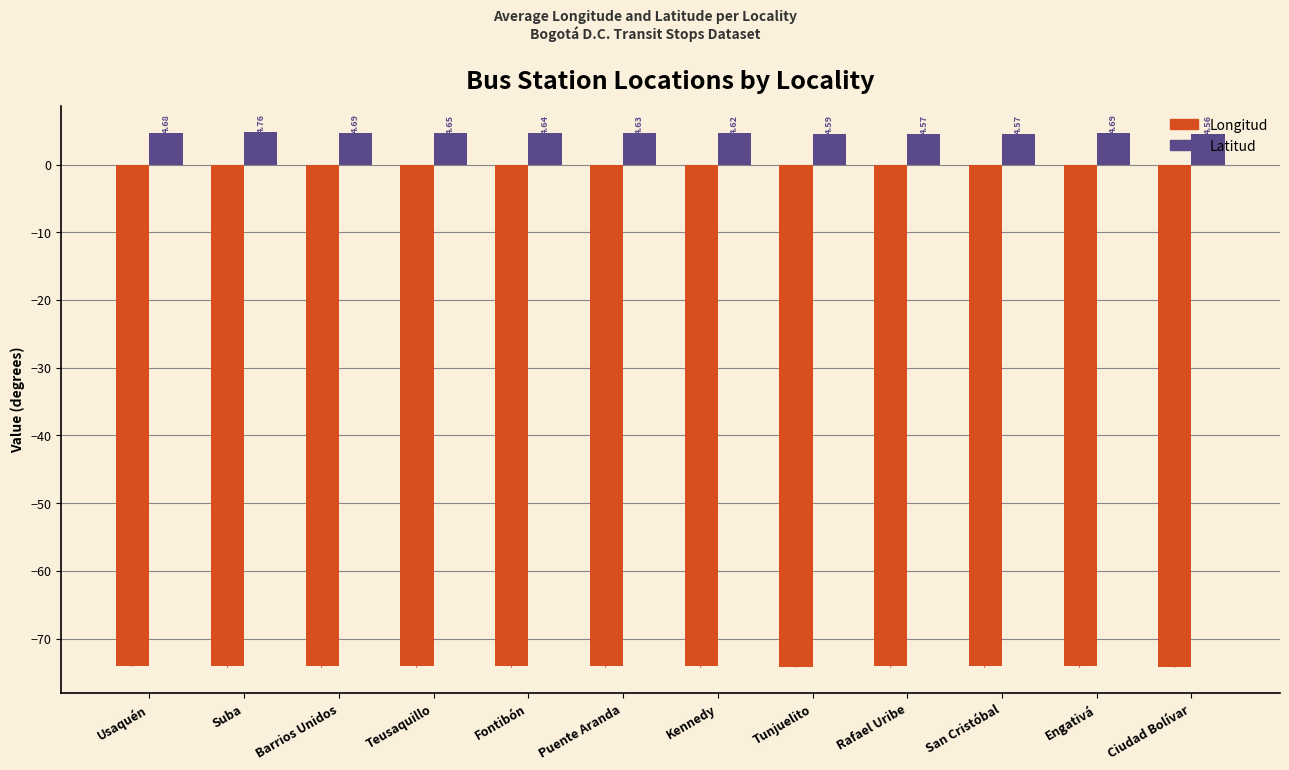

What is the label of the 10th bar from the right?

Barrios Unidos